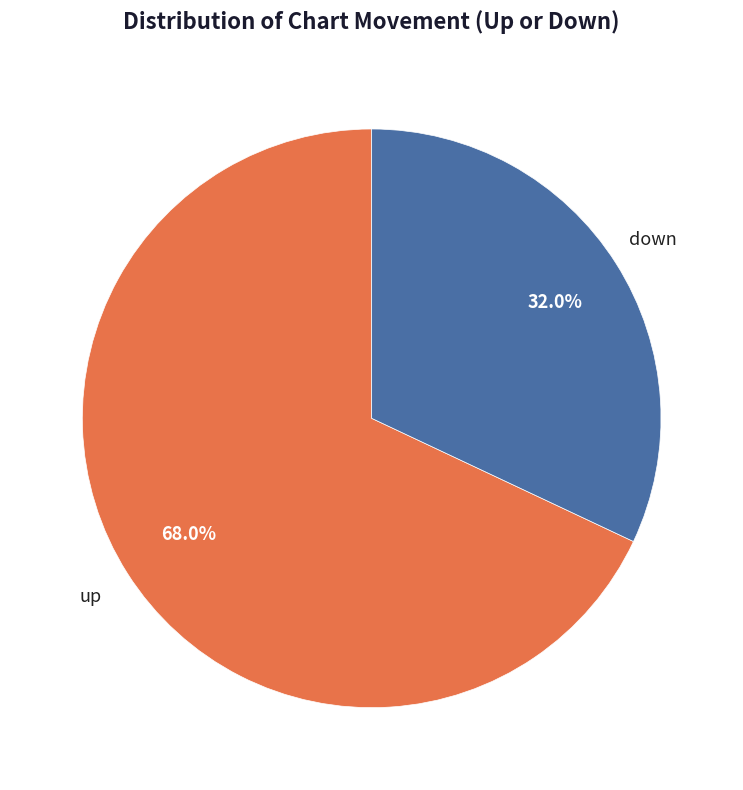

Which slice is the smallest?

down